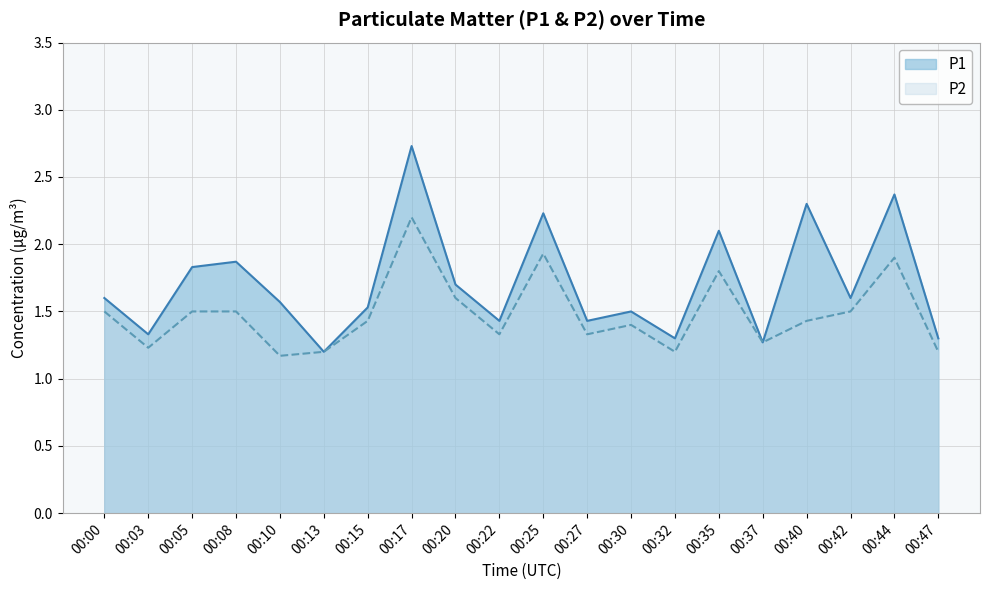

True or false: P2 has a value of 1.4 at 00:40.

True